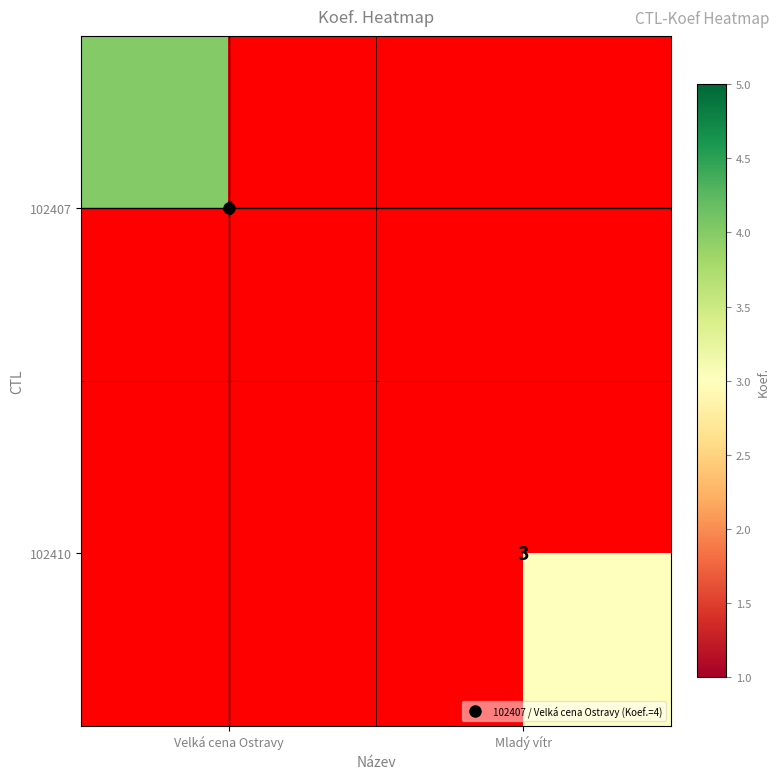

Read the 102407 value at Velká cena Ostravy.

4.0